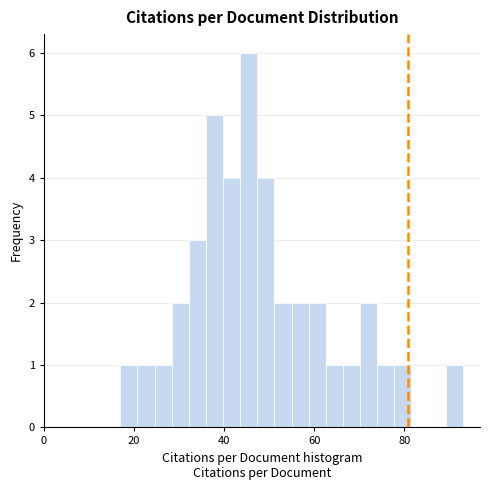

Around what value on the x-axis is the tallest bar? Give the approximate position of its centre, as read against the axis.

46